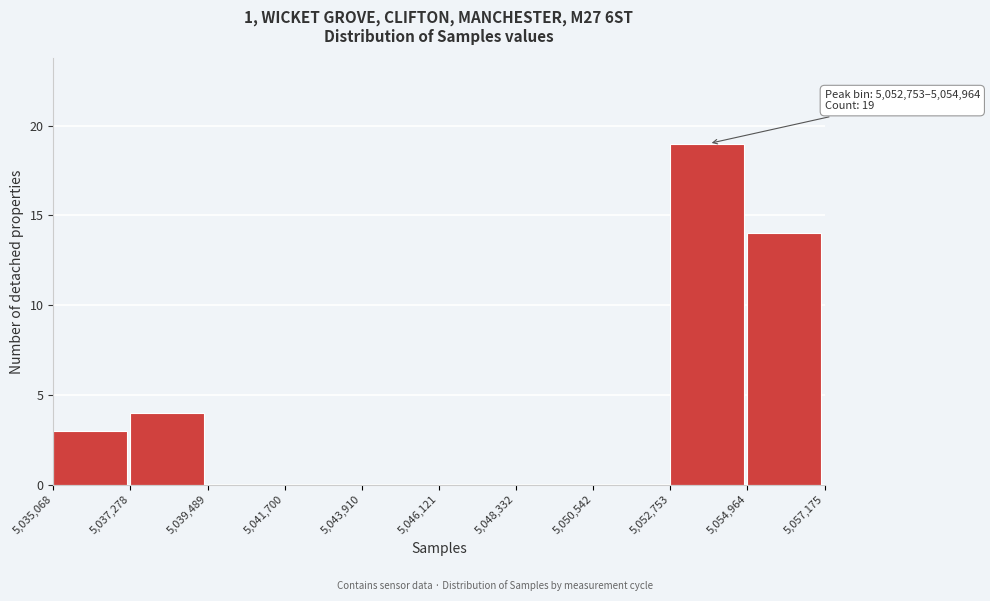

Over which range of the x-axis is the bar tallest?

5,052,753 to 5,054,964